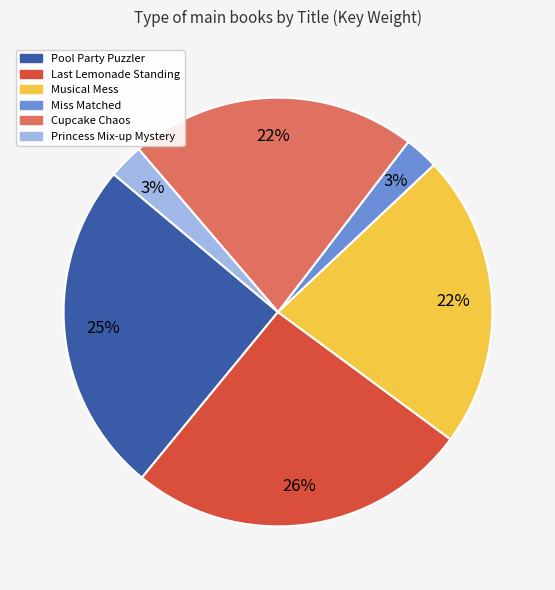

True or false: Miss Matched accounts for 17% of the total.

False